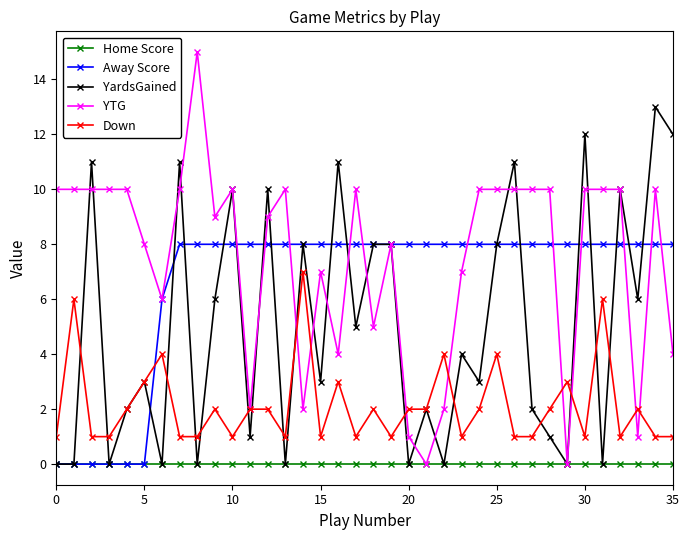

Which series has the widest spread of values?

YTG